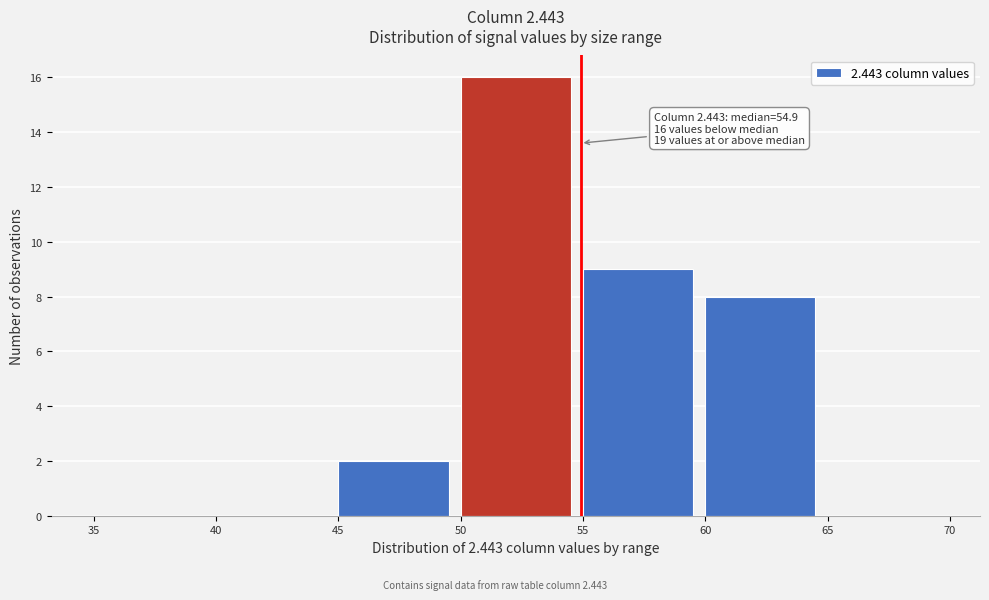

Which range on the x-axis has the tallest bar?

50 to 55